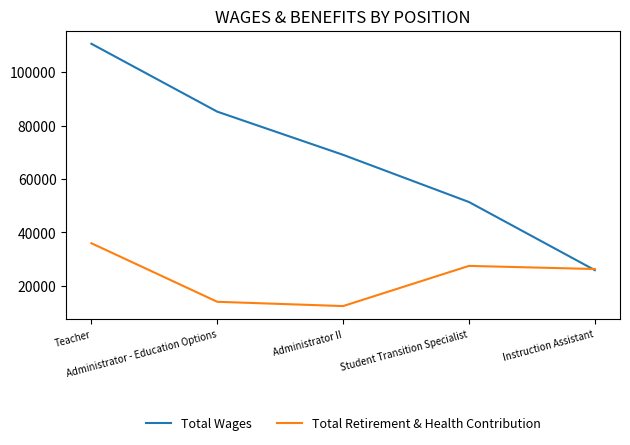

Which label corresponds to the largest value in the chart?

Teacher